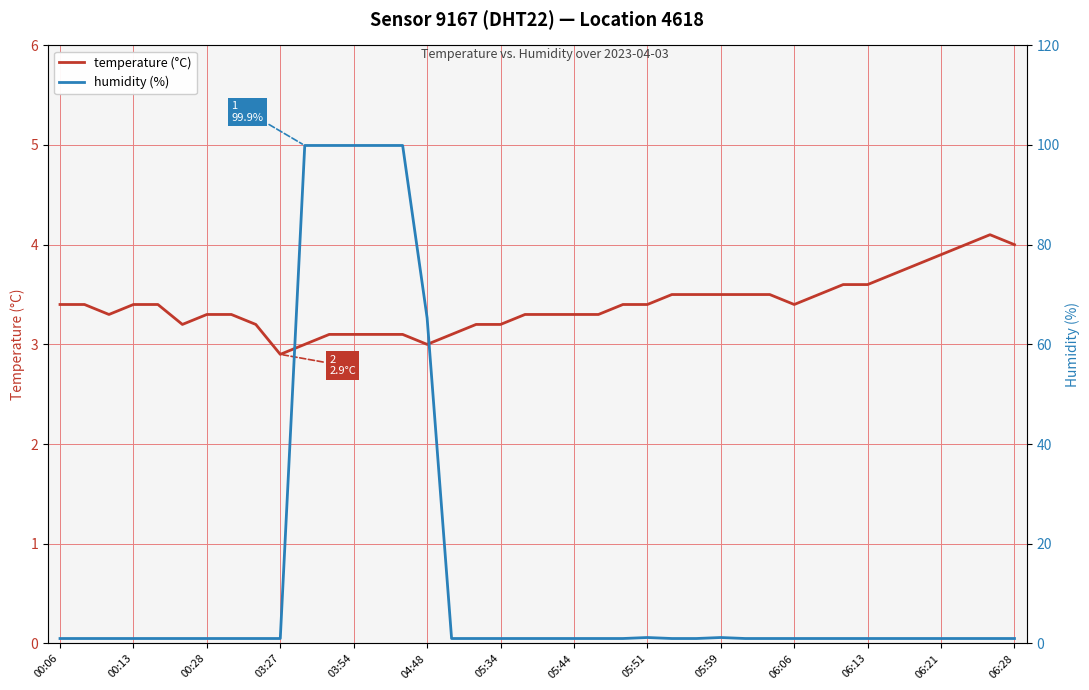

Which category has the highest value in the temperature (°C) series?

38